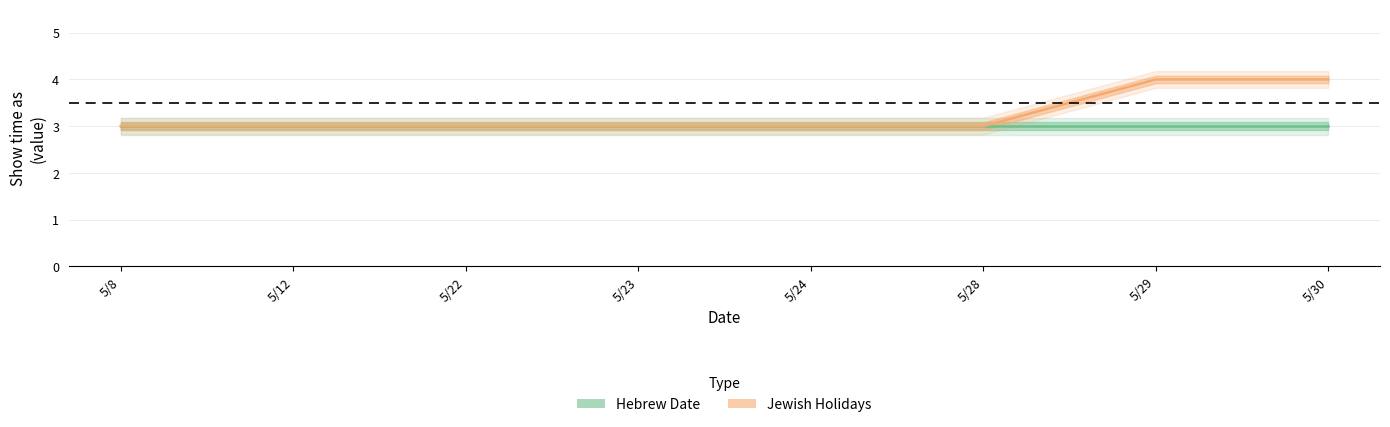

Which category has the lowest value across all series?

5/8